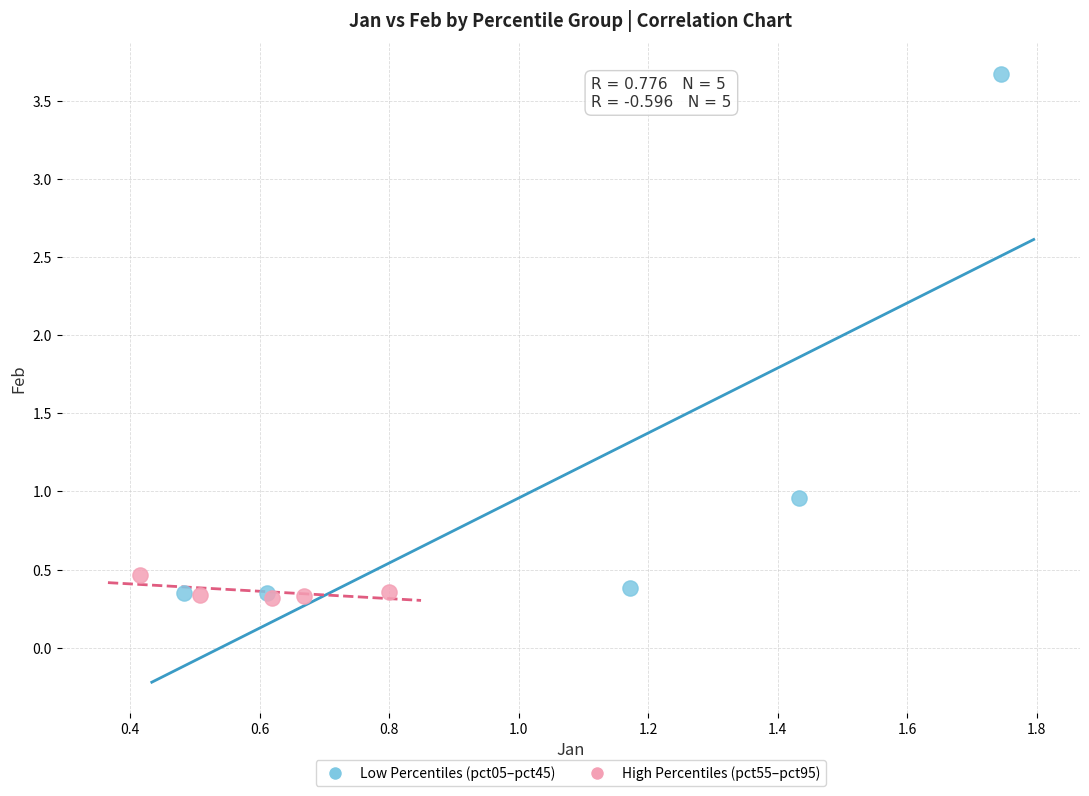

What are all the series names shown in the legend?

Low Percentiles (pct05–pct45), High Percentiles (pct55–pct95)